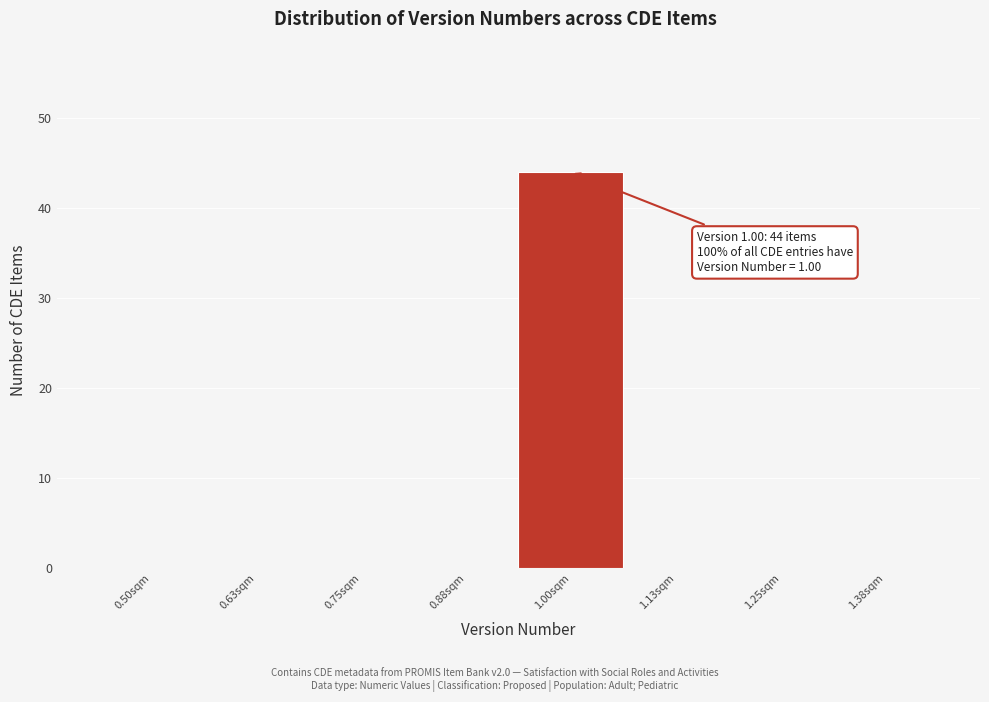

Reading left to right, extract all data points from this chart.

0.50sqm=0	0.63sqm=0	0.75sqm=0	0.88sqm=0	1.00sqm=44	1.13sqm=0	1.25sqm=0	1.38sqm=0